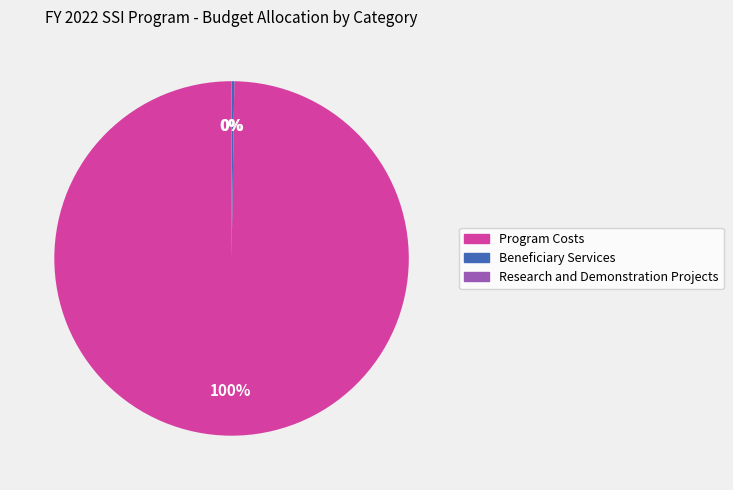

What percentage is the Program Costs slice, to the nearest percent?

100%